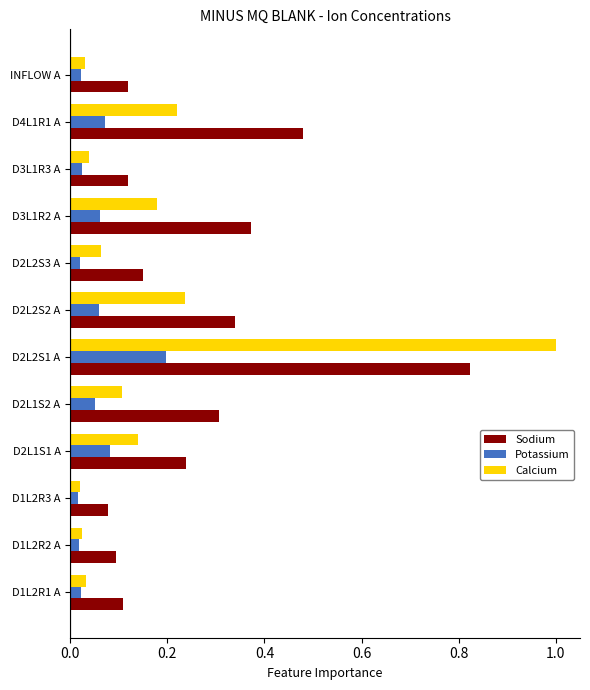

What is the greatest value displayed?

1.0